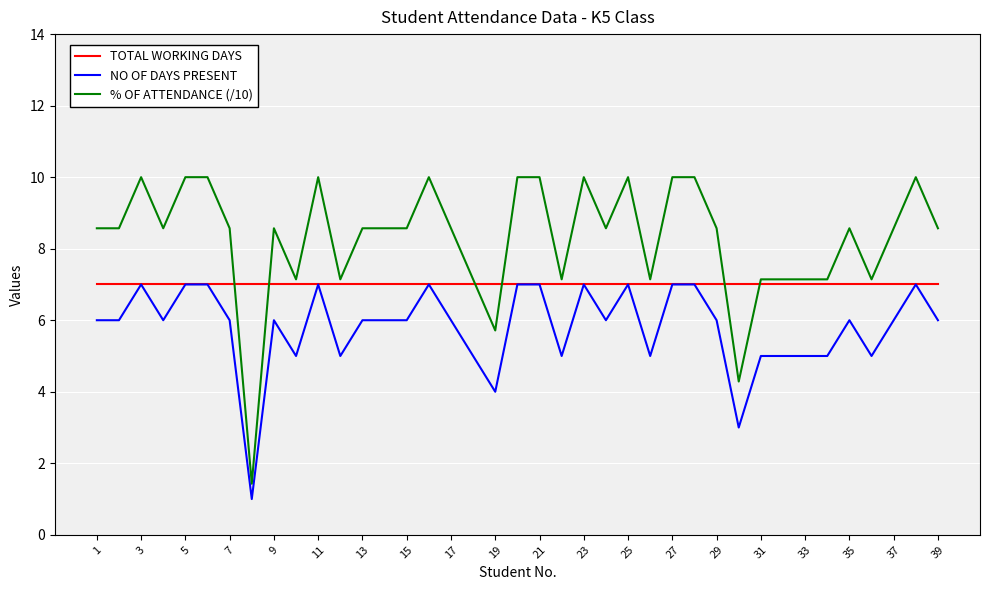

List the series in order of their overall mean, highest first.

% OF ATTENDANCE (/10), TOTAL WORKING DAYS, NO OF DAYS PRESENT